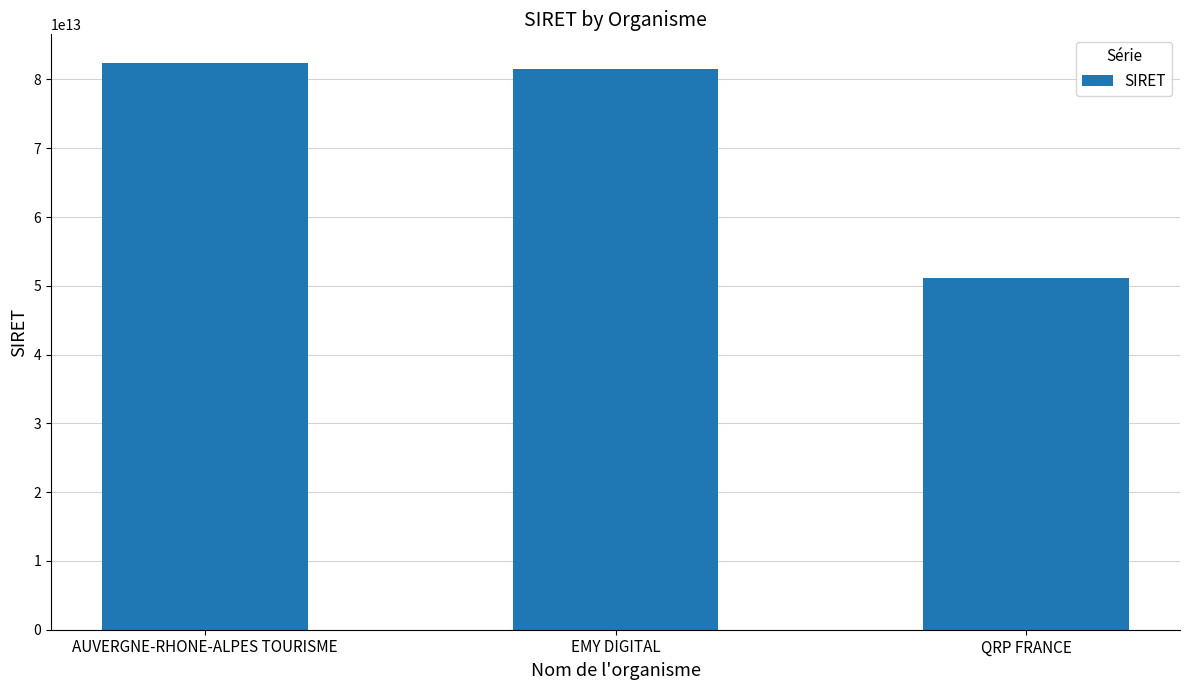

At which label does the data first exceed 81494583800039?

AUVERGNE-RHONE-ALPES TOURISME